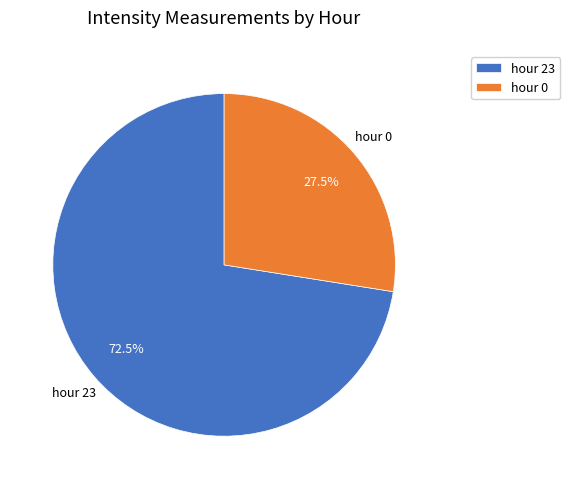

Count the number of slices in the pie.

2